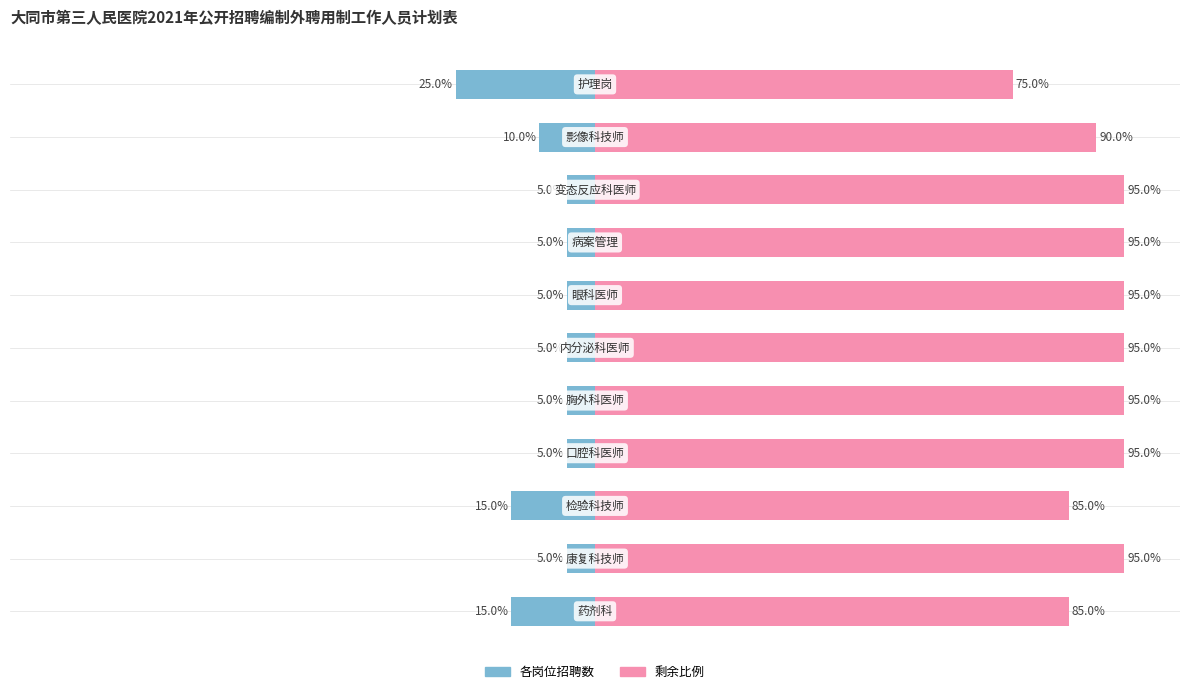

What is the maximum value shown in the chart?

95